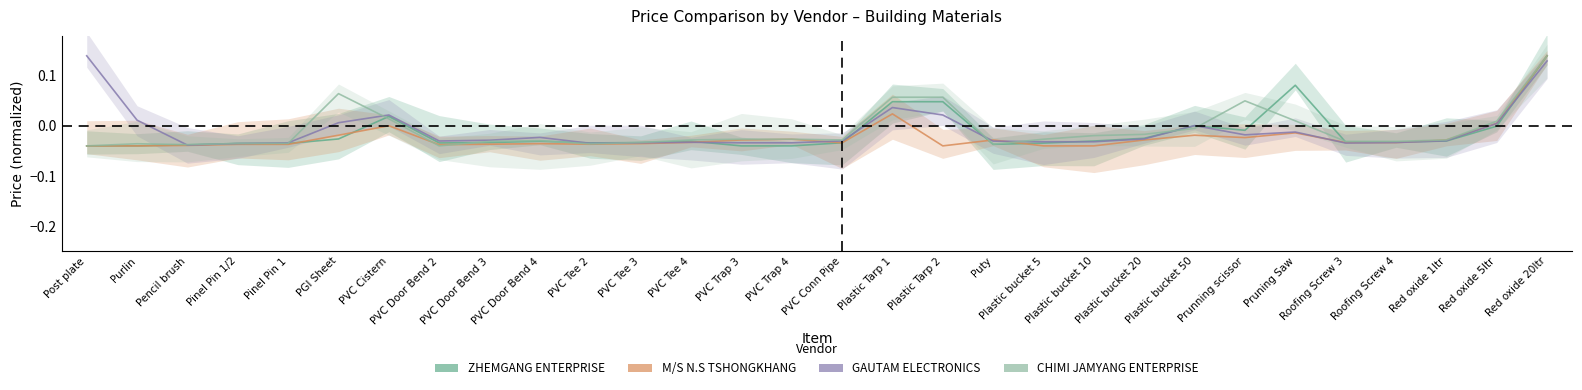

What is the maximum value shown in the chart?

0.1